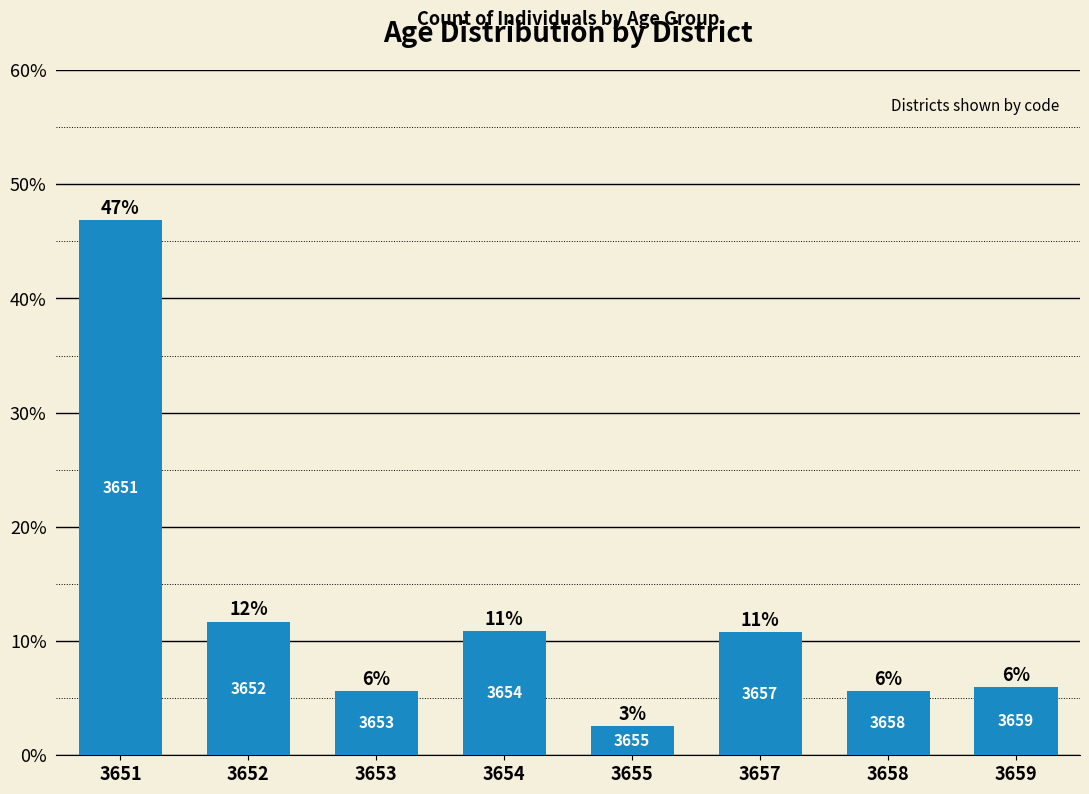

Reading left to right, list all the values displayed in this chart.

0.5	0.1	0.1	0.1	0.0	0.1	0.1	0.1